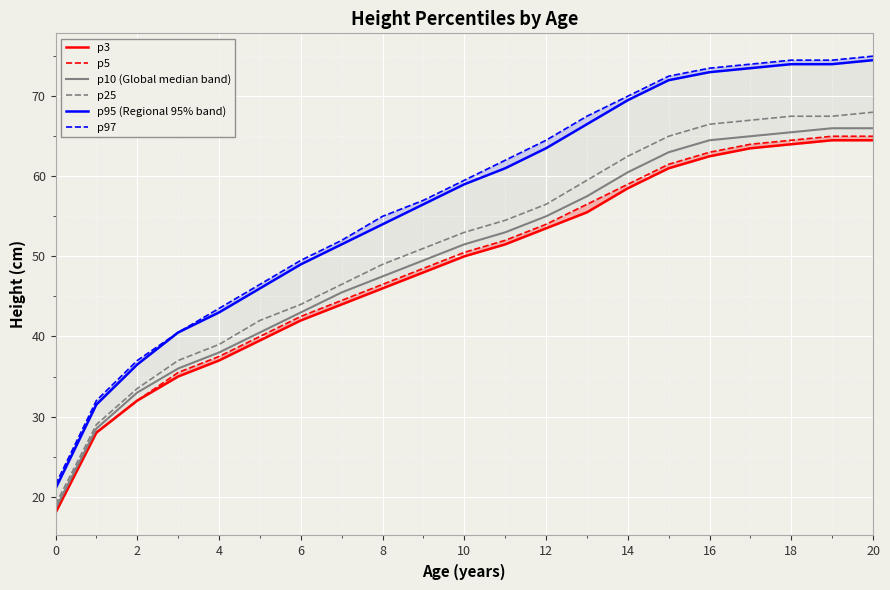

What is the highest value of the p25 series?

68.0